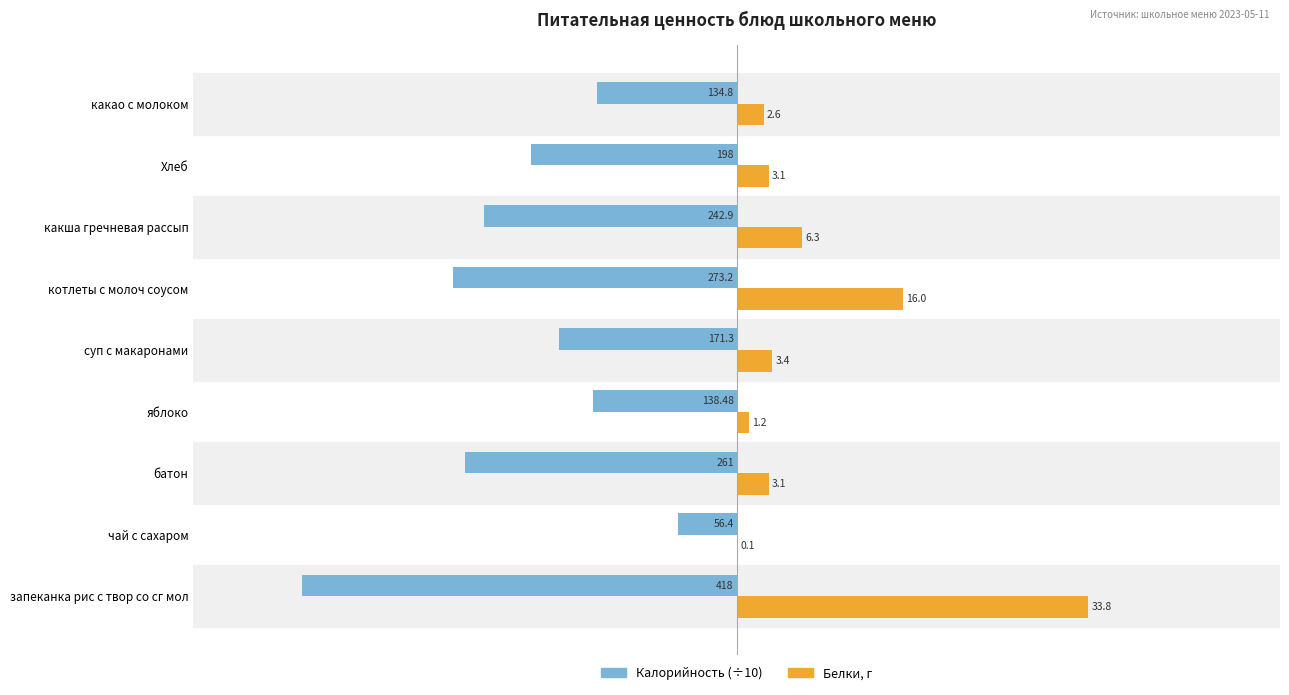

What is the sum of the Калорийность (÷10) values at чай с сахаром and какша гречневая рассып?

-29.9